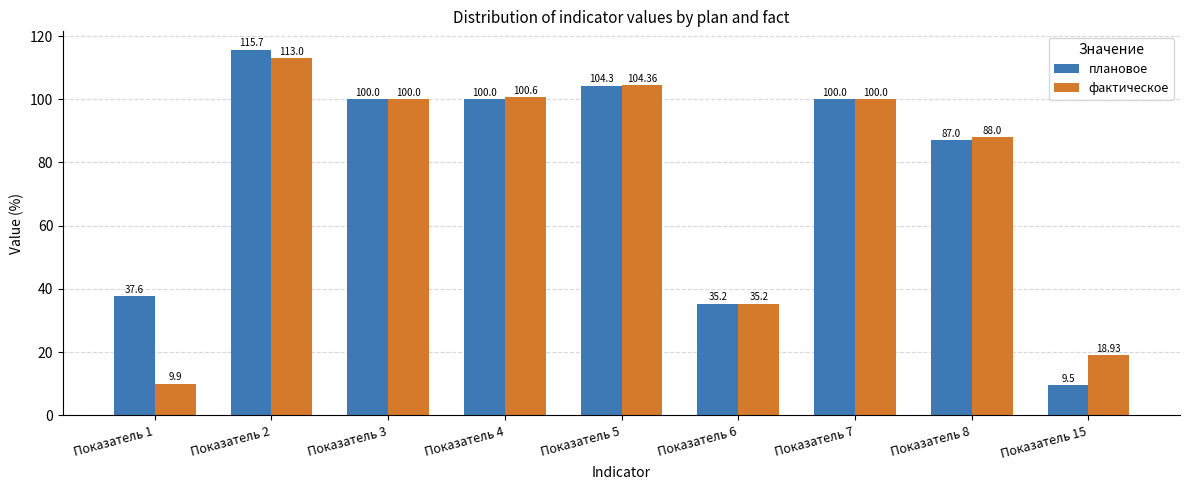

The плановое series shows 55.6 at Показатель 7. True or false?

False